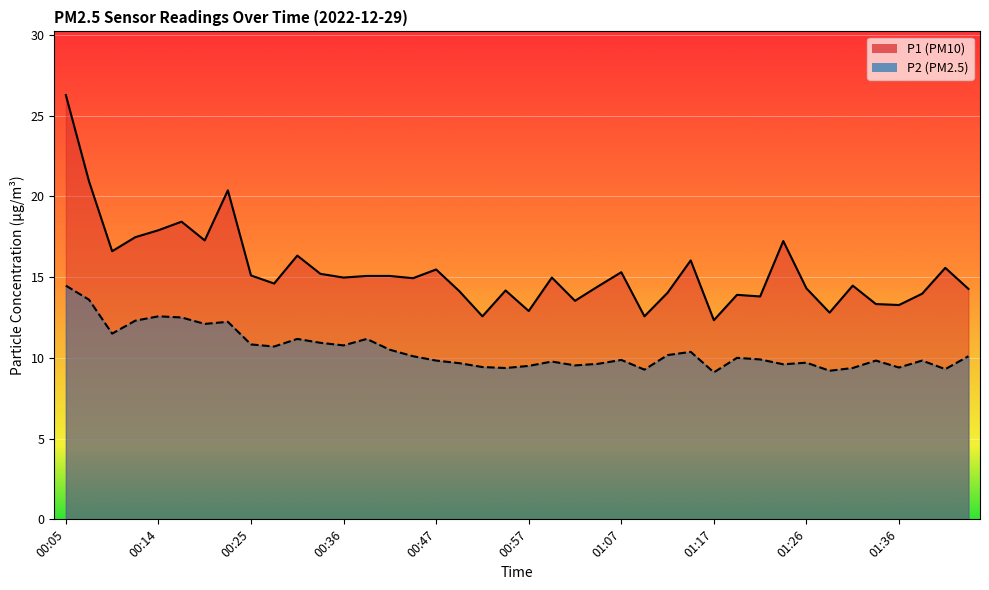

Where does the P1 series first go above 14?

00:05